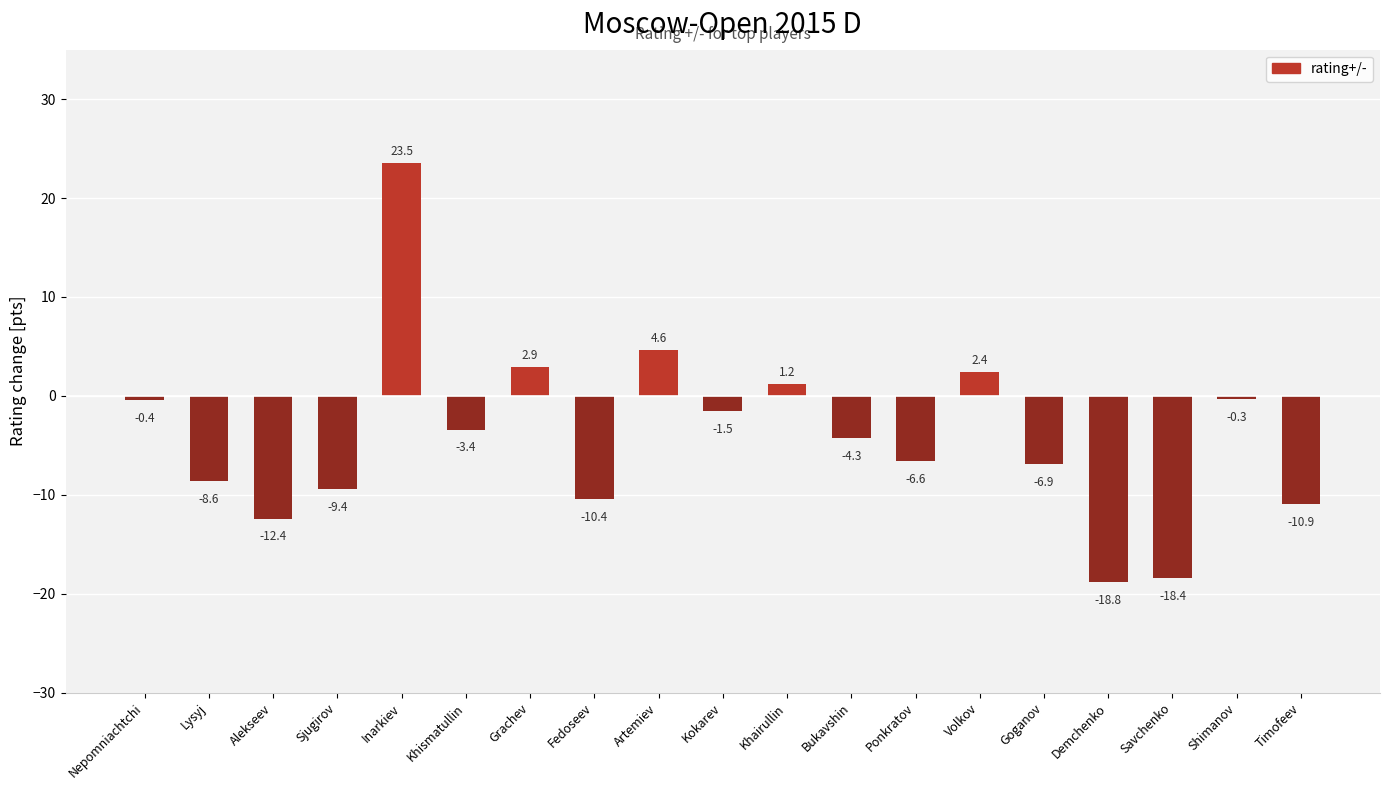

Does the chart contain stacked bars?

No